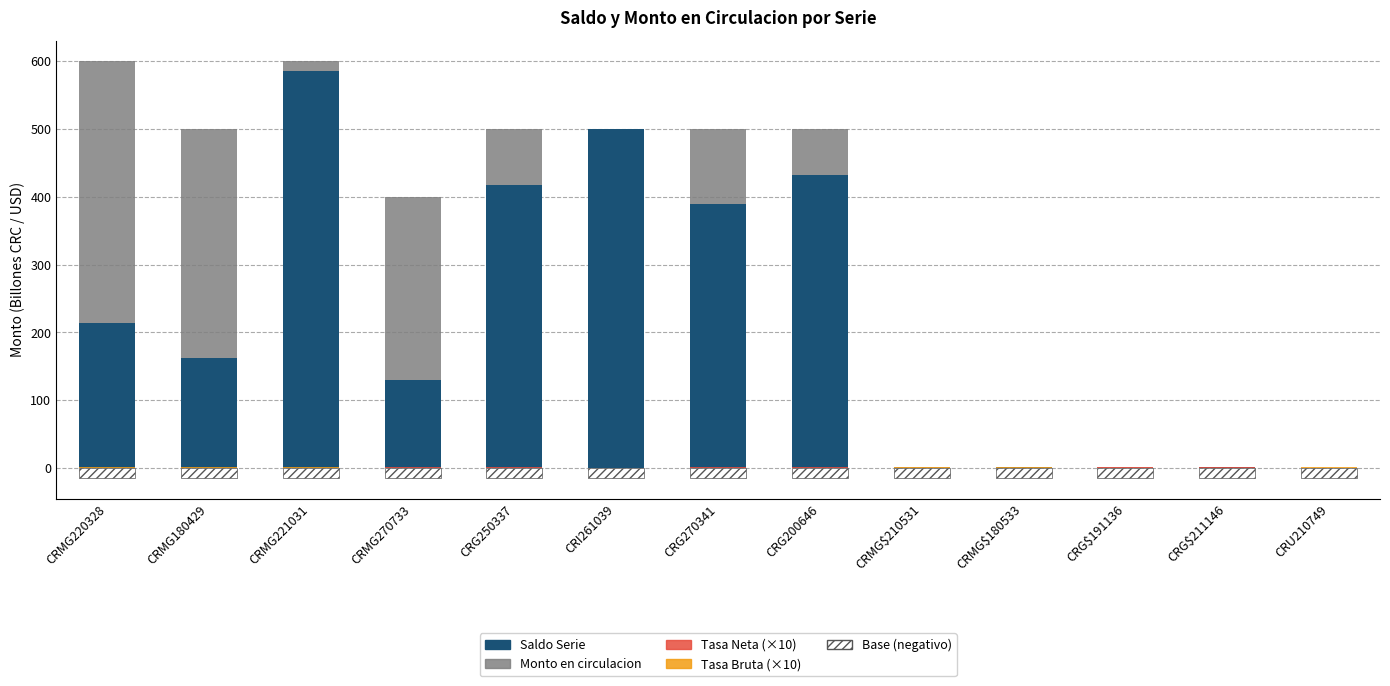

At which category does the chart reach its peak across all series?

CRMG221031